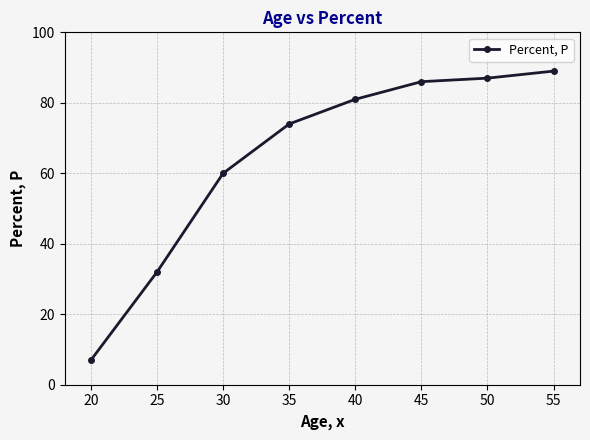

Is this an area chart (filled region under the line)?

No